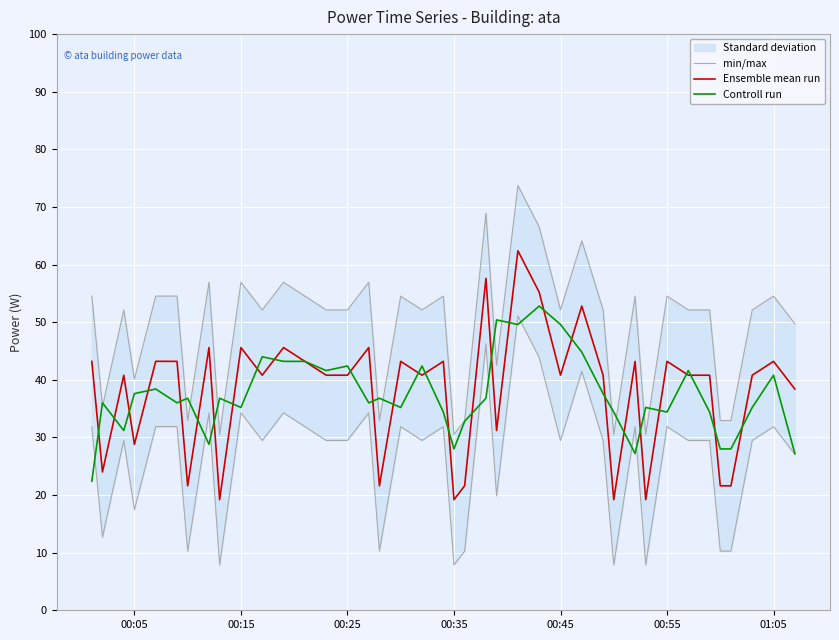

The Ensemble mean run series shows 19.2 at 00:35. True or false?

True